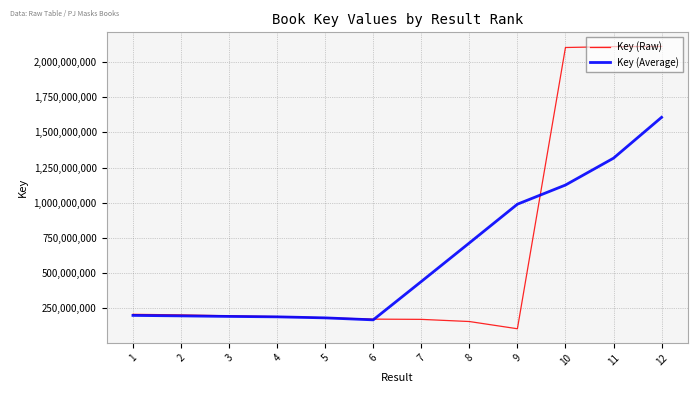

What is the approximate value of Key (Raw) at 6?

169384904.0